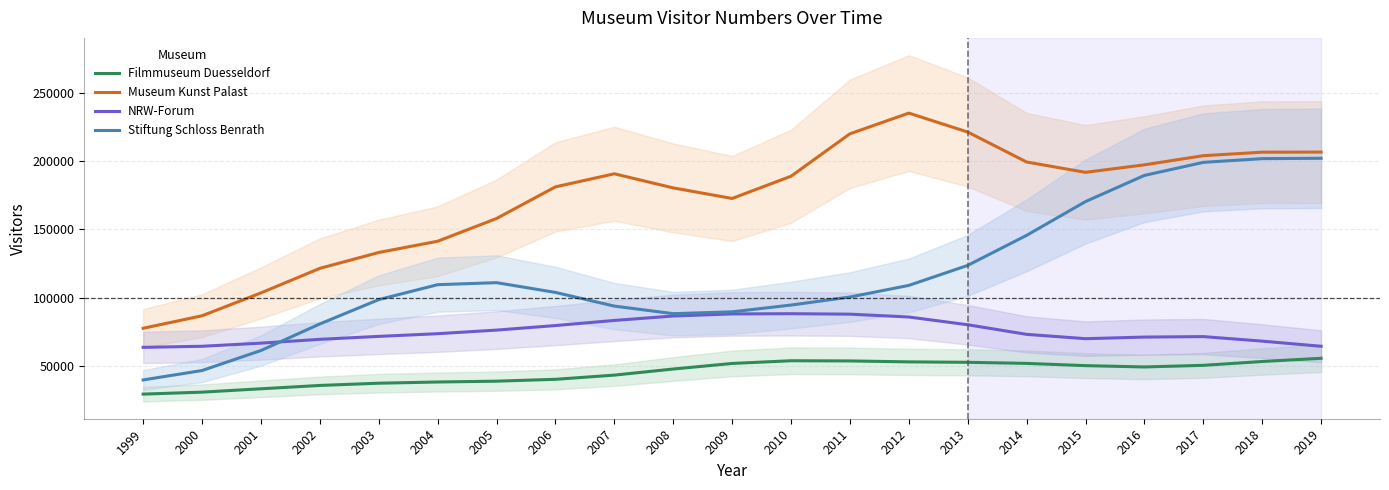

At which category is the sum across all series the highest?

2018